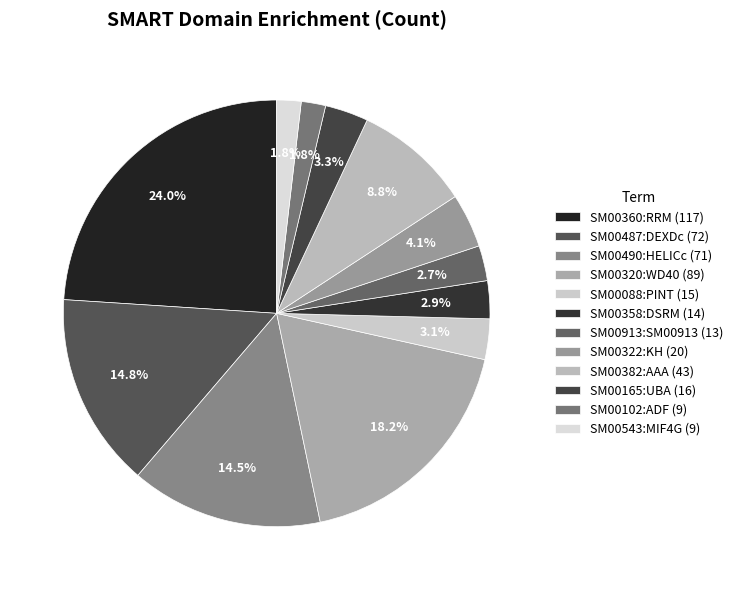

To the nearest percent, what percentage of the pie is SM00102:ADF?

2%